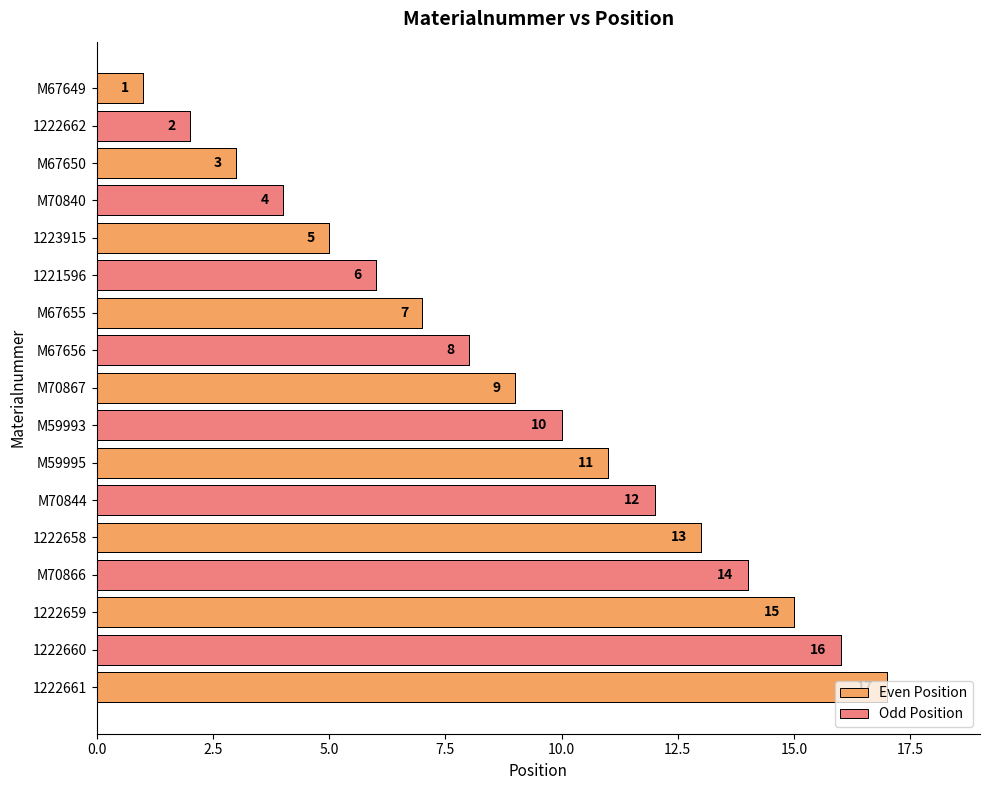

What is the difference between the maximum and second lowest values?

15